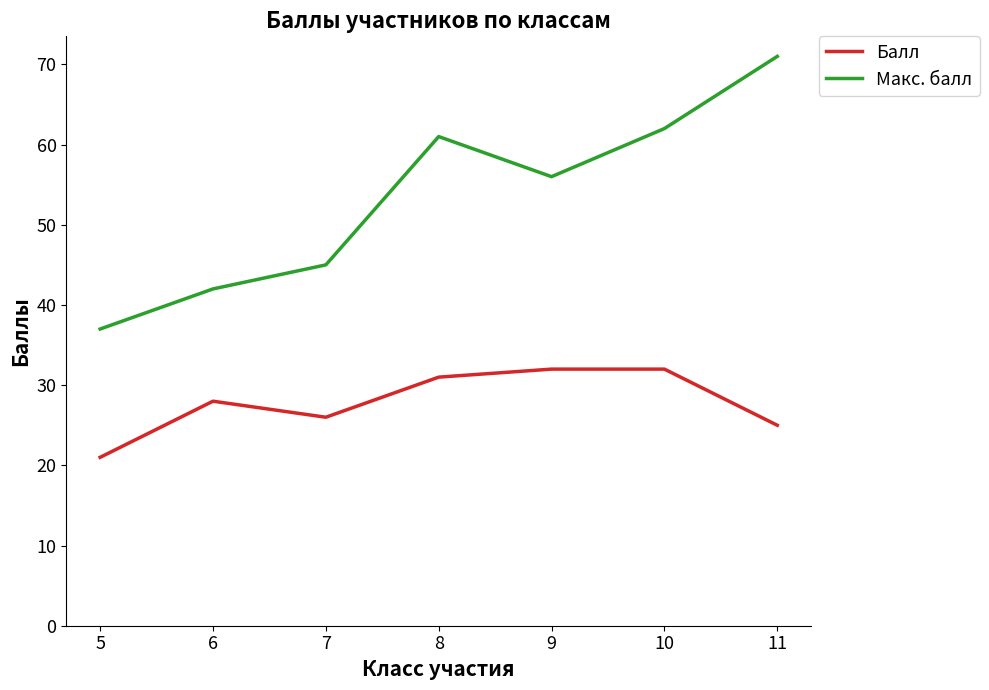

True or false: Макс. балл and Балл intersect in this chart.

False